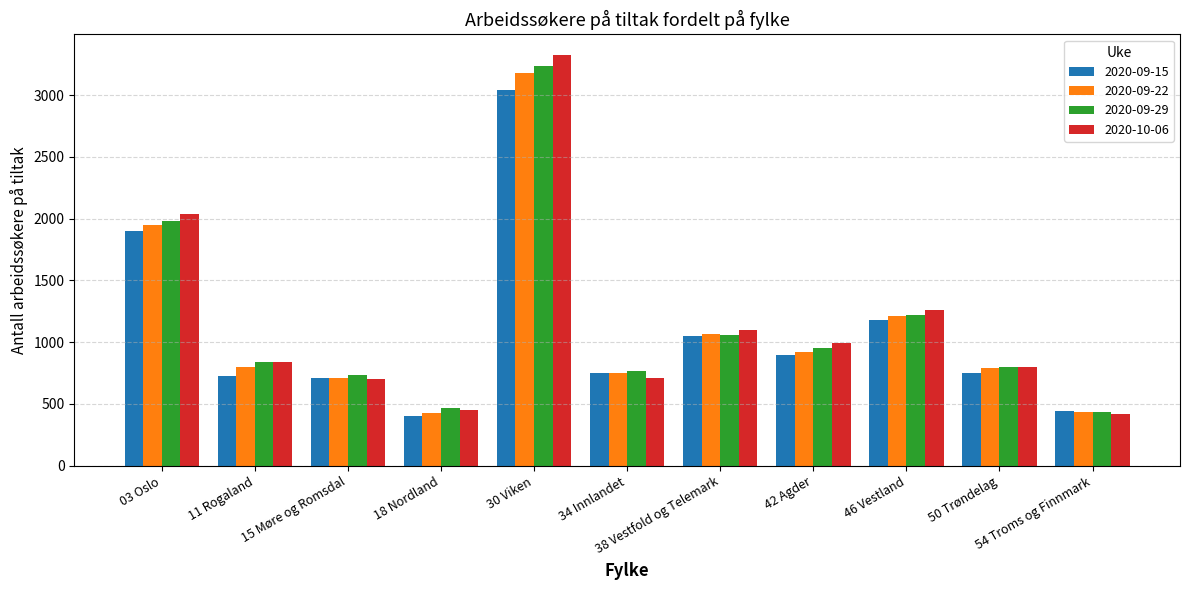

What is the maximum value shown in the chart?

3325